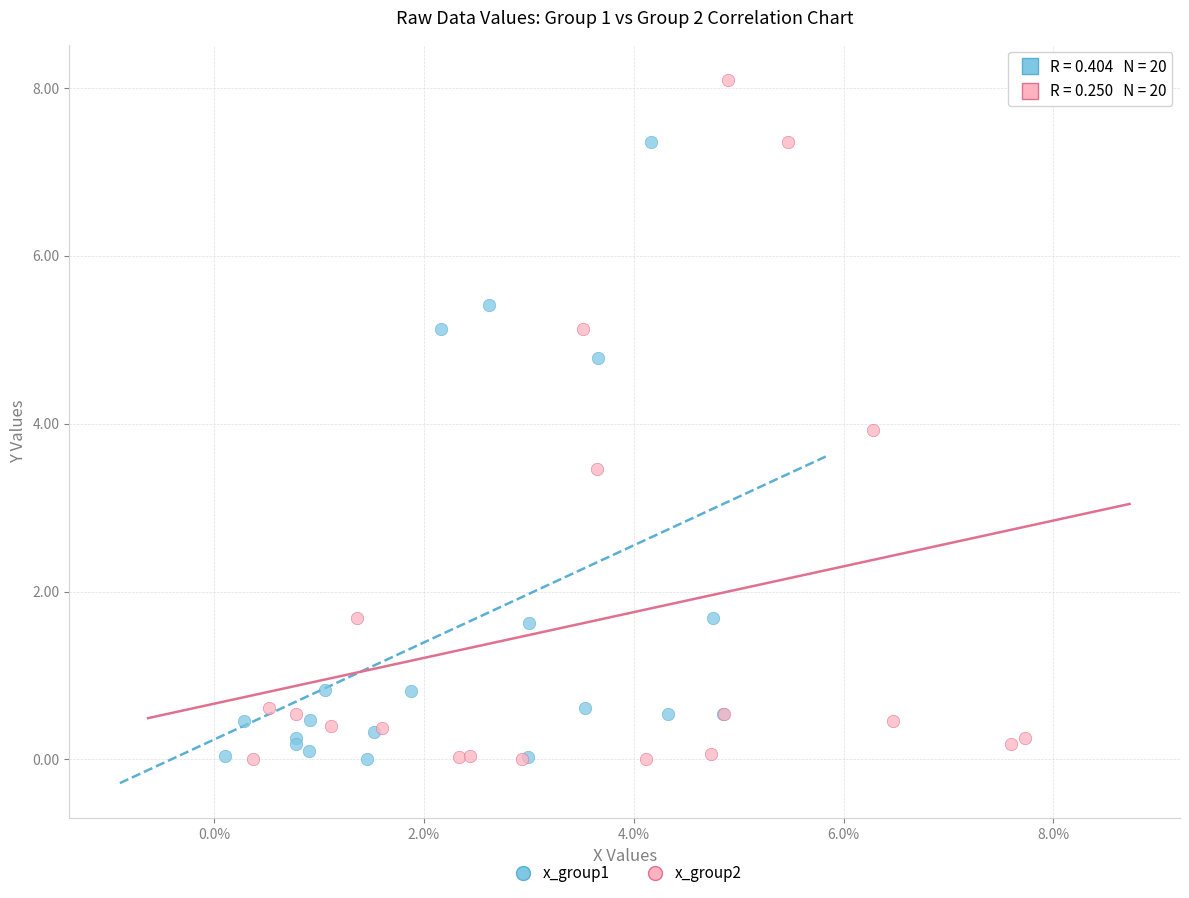

Which series reaches the maximum Y coordinate?

x_group2